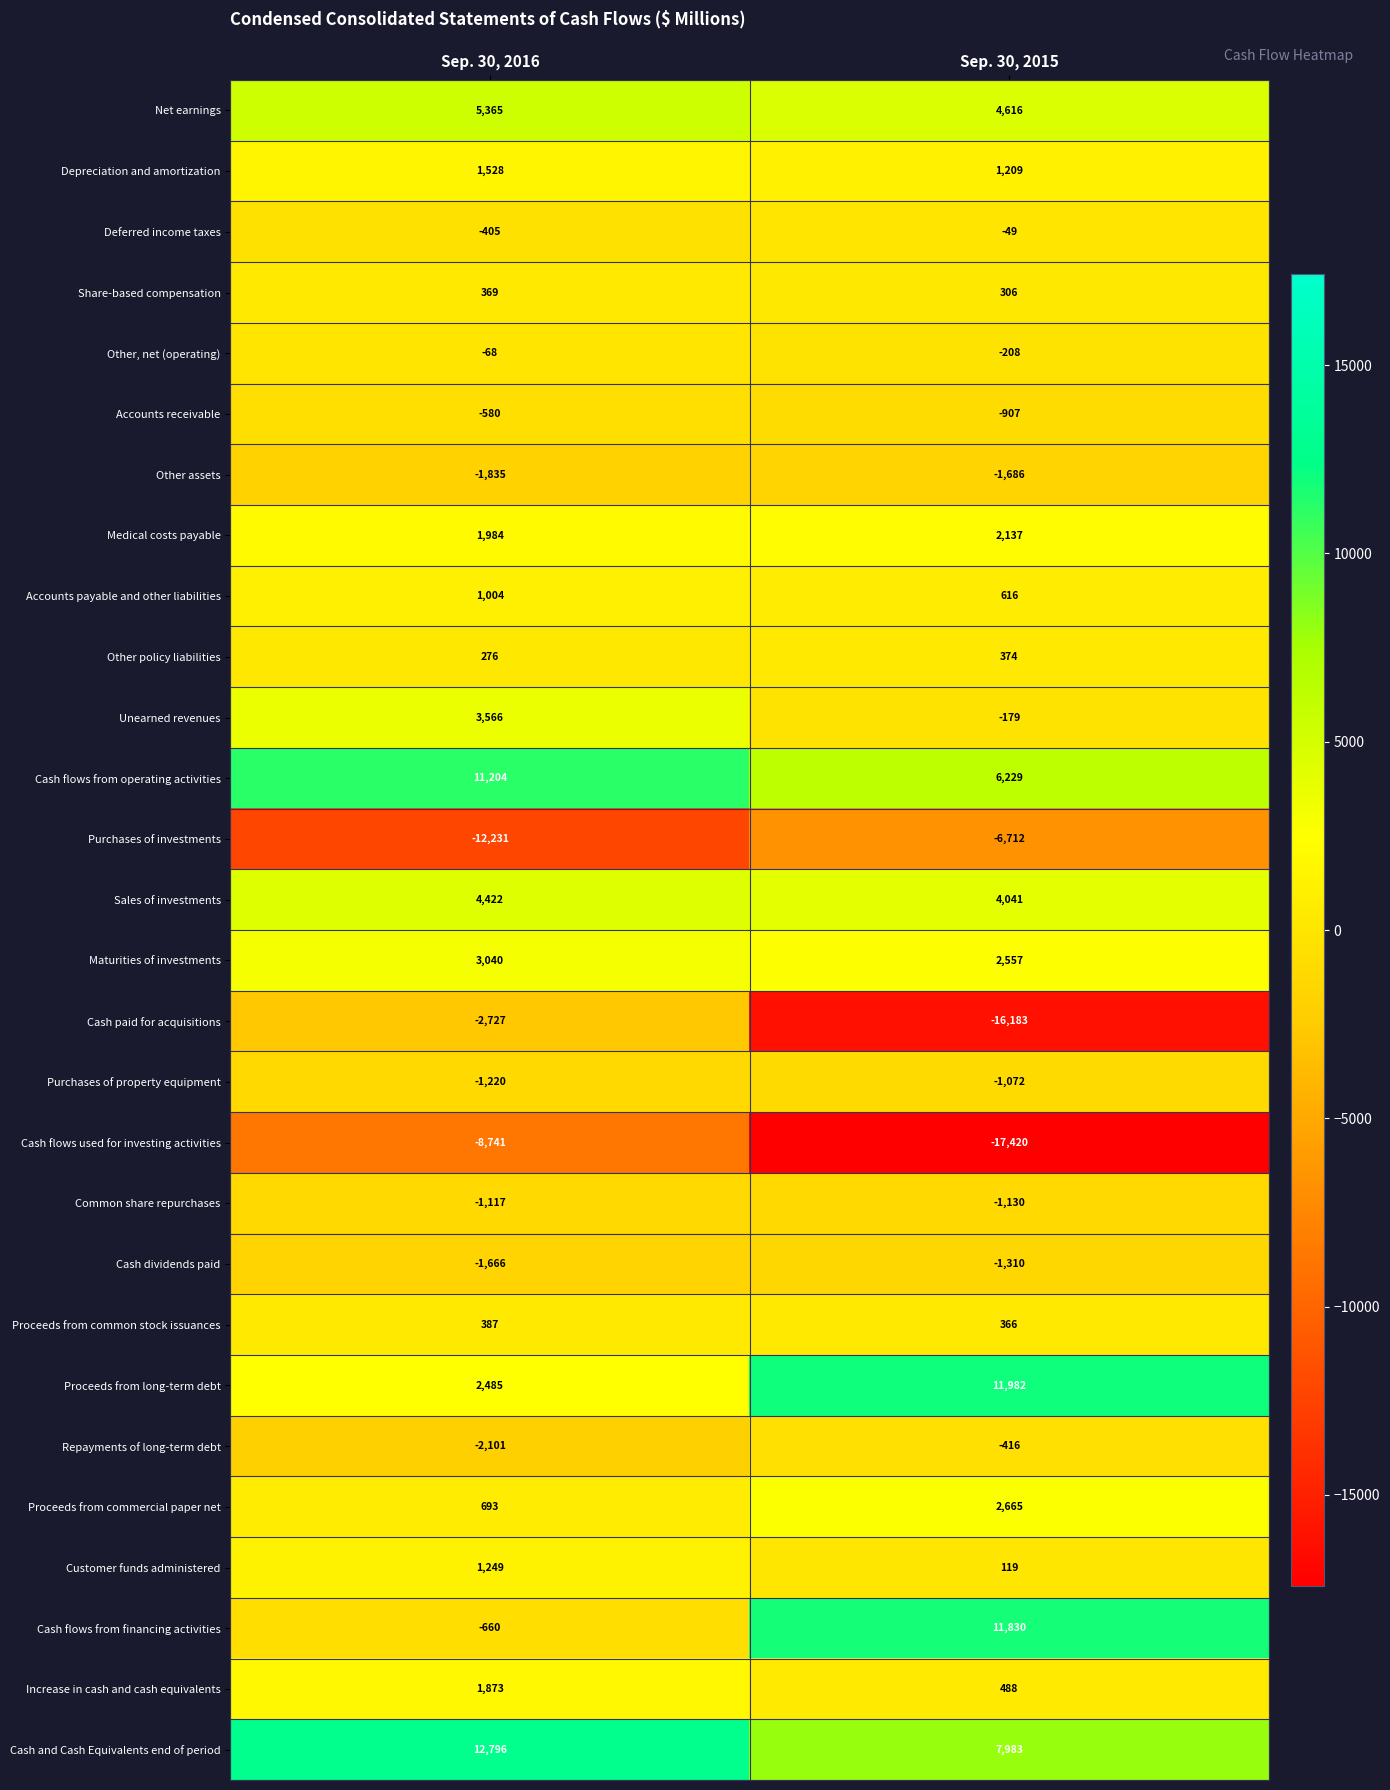

Which series has the largest range (max minus min)?

Cash paid for acquisitions